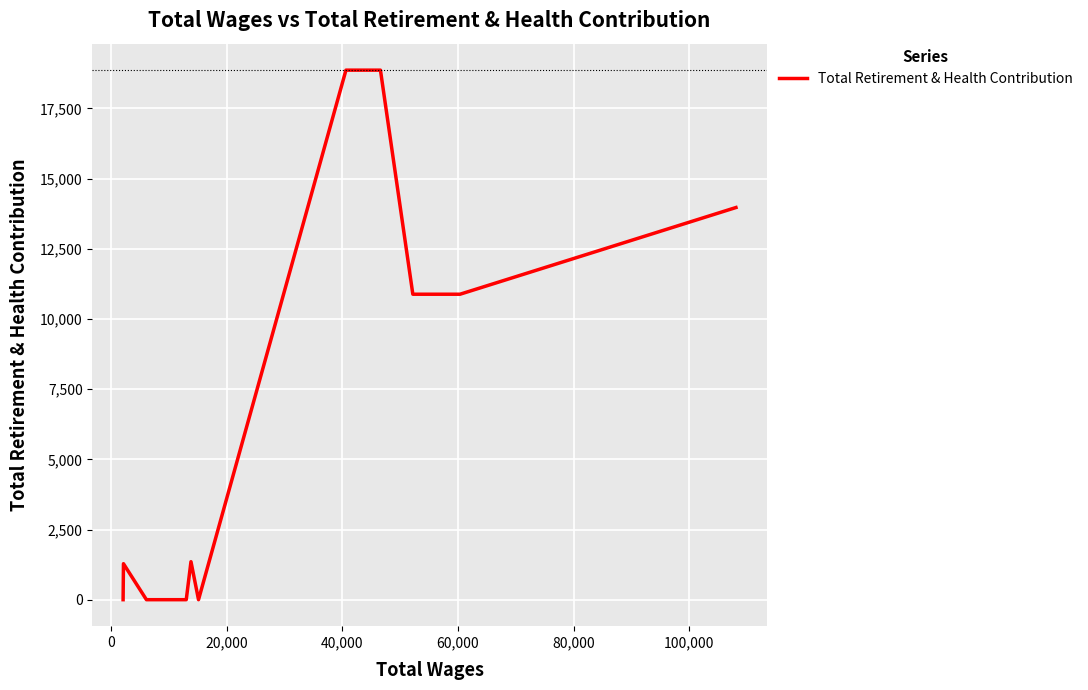

What is the maximum value shown in the chart?

18865